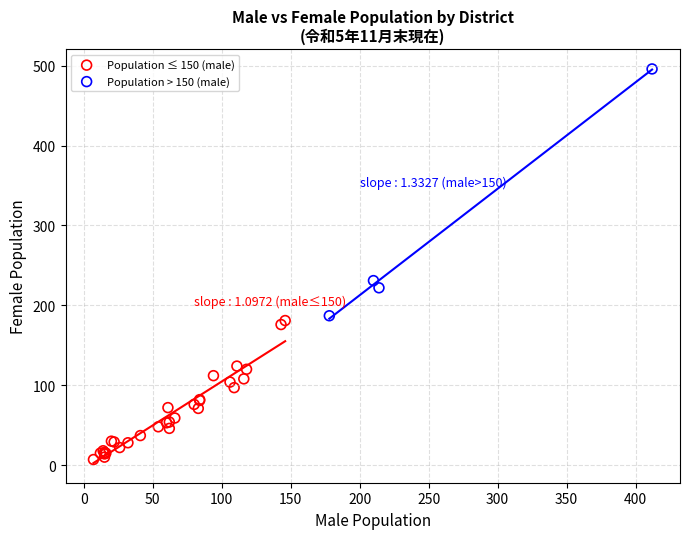

Which series contains the highest Y value?

Population > 150 (male)